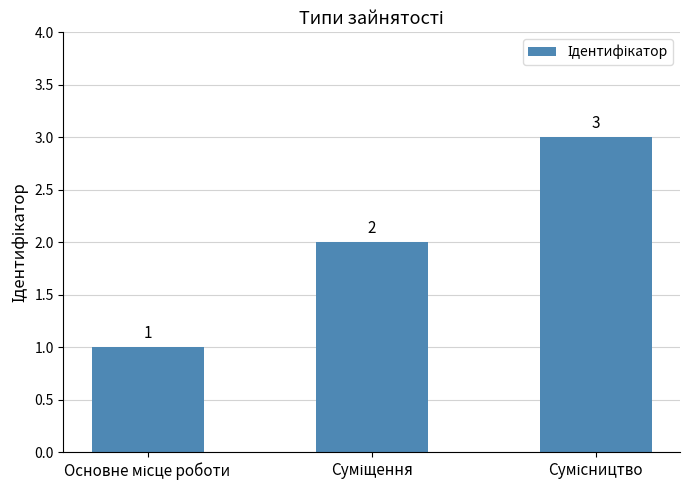

What is the value of the 1st bar from the left?

1